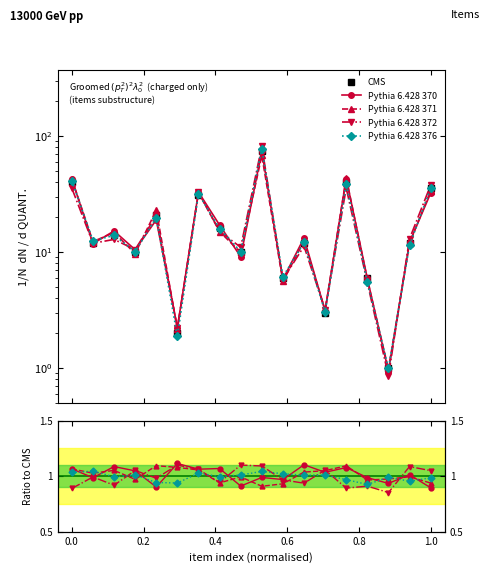

What value does the Pythia 6.428 376 series have at 1.0?

1.0